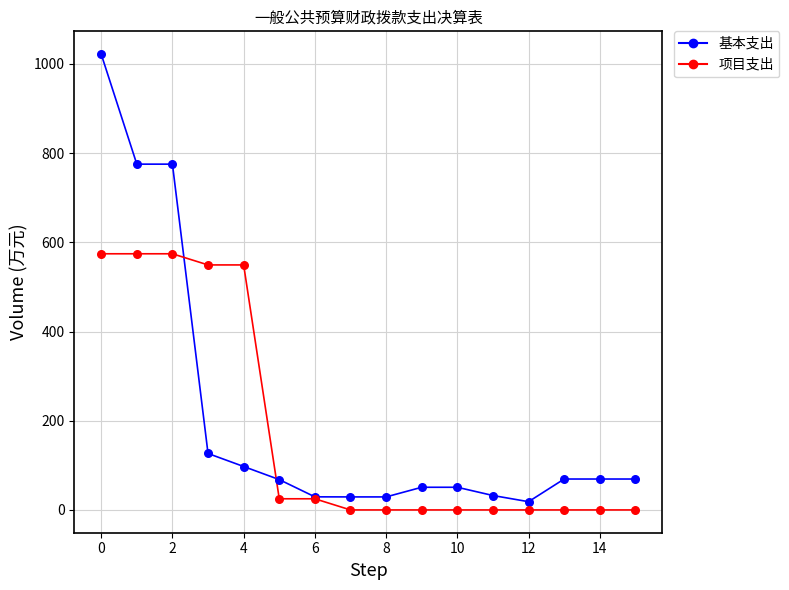

Which series contains the highest Y value?

基本支出